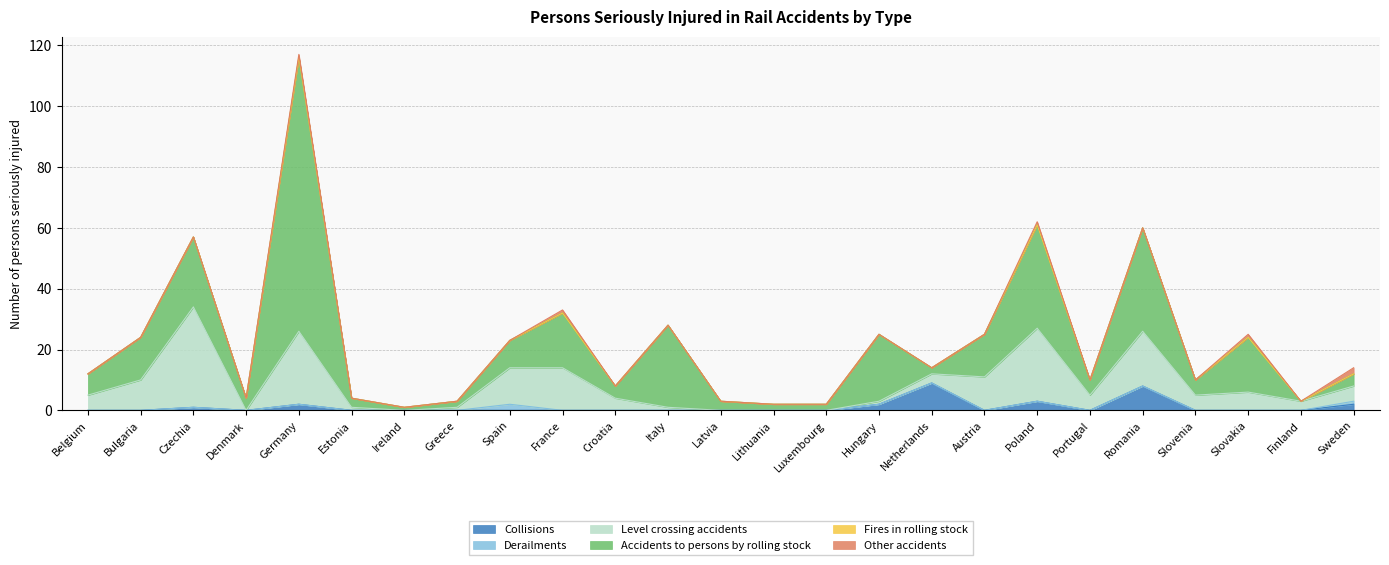

Is the value of Derailments at Portugal greater than the value of Fires in rolling stock at Italy?

No